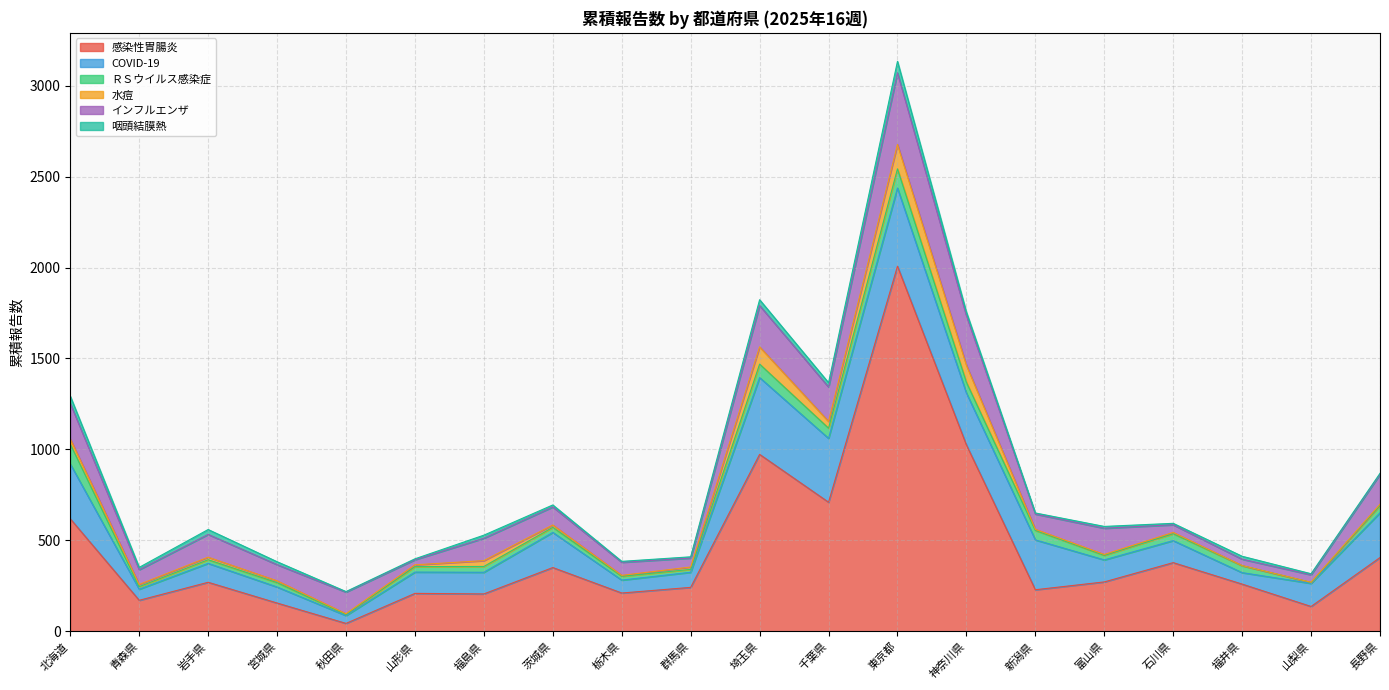

How many categories are shown in the chart?

20